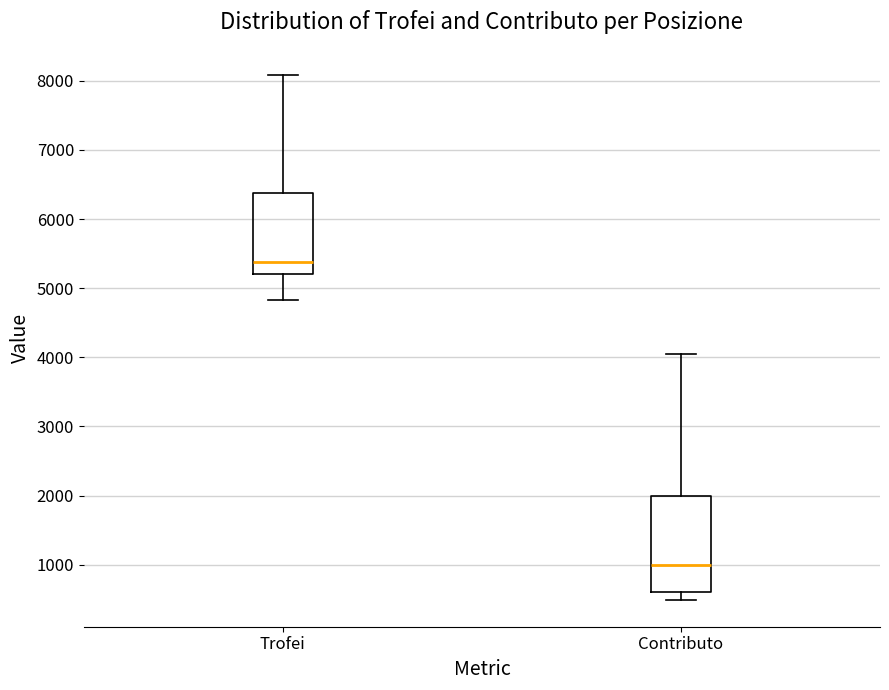

Comparing the boxes themselves (not the whiskers), which one is the tallest?

Contributo